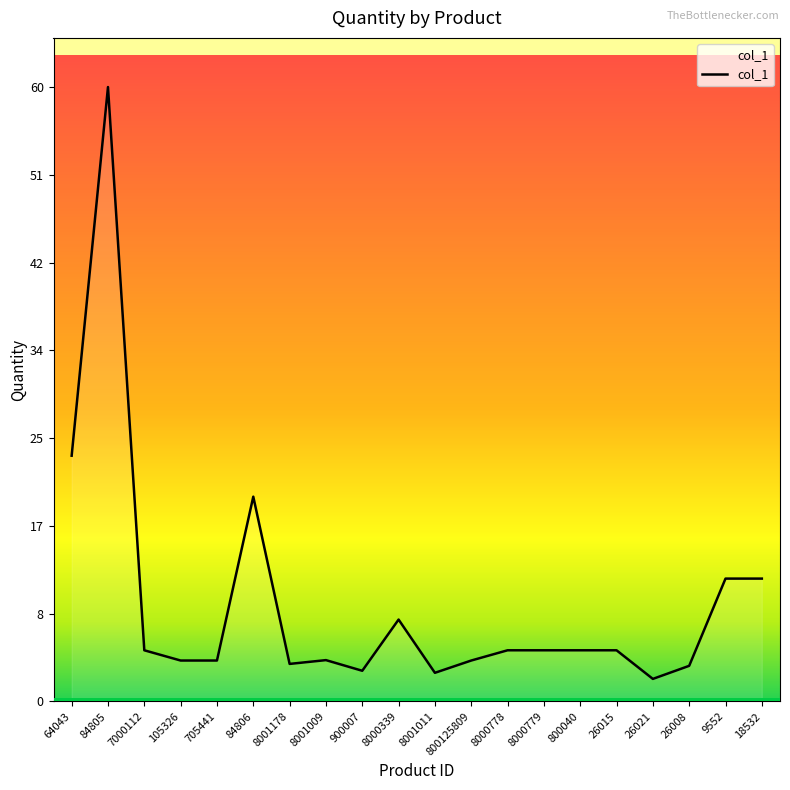

True or false: the data shows 5.0 at 800040.

True